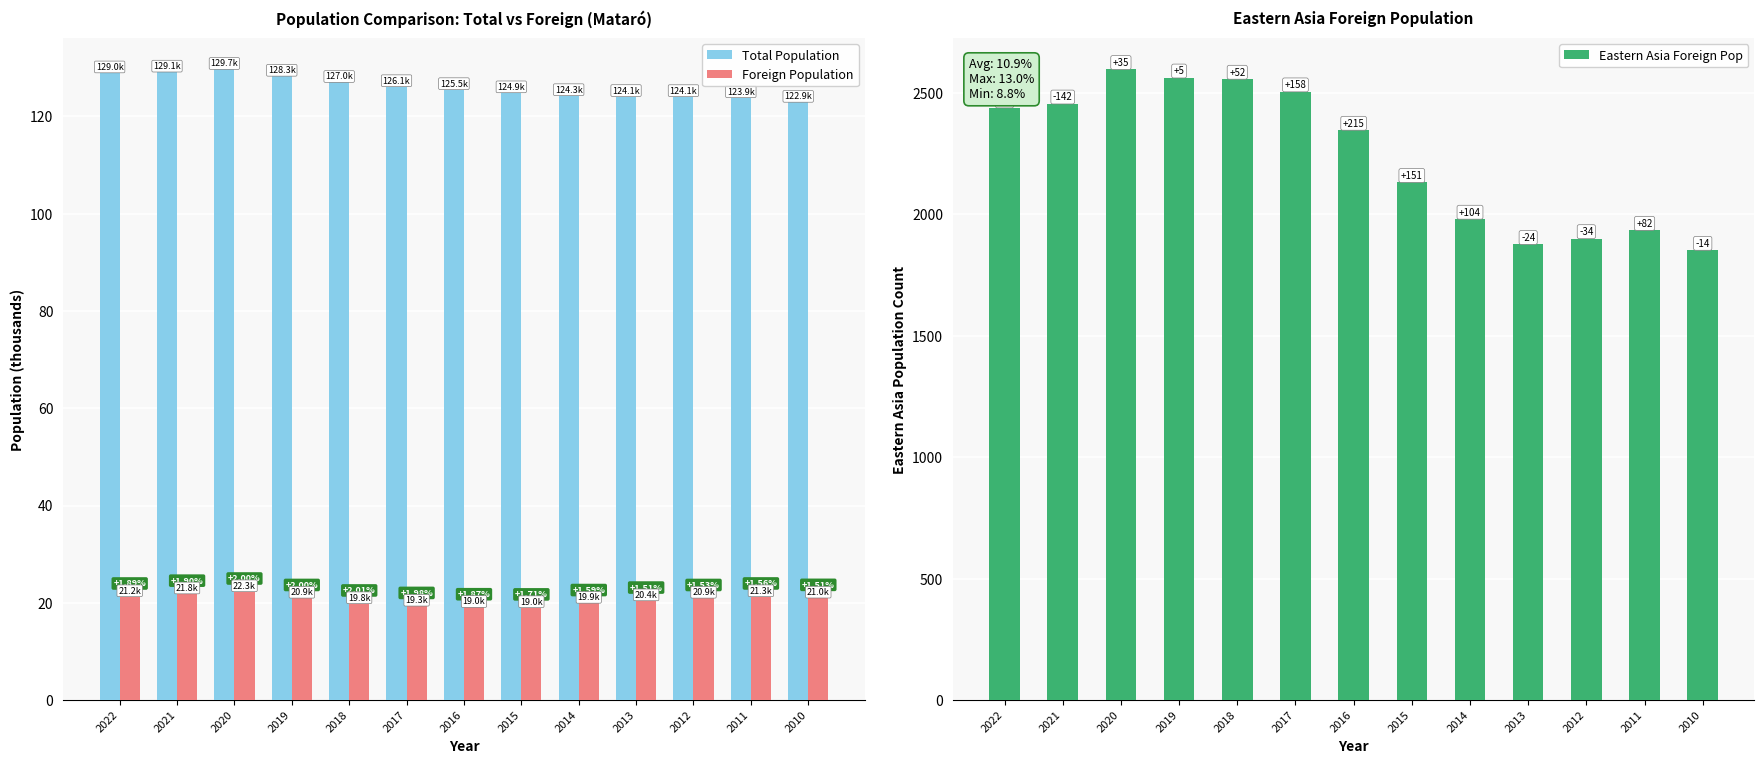

How many series are shown in this chart?

3